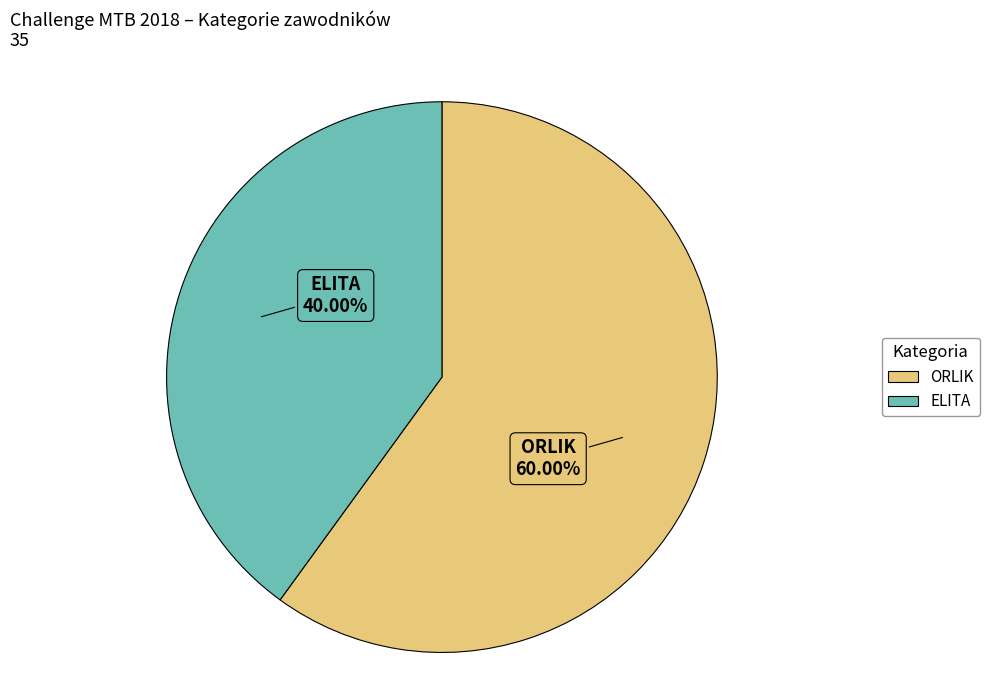

Is it true that ORLIK is 65% of the pie?

False